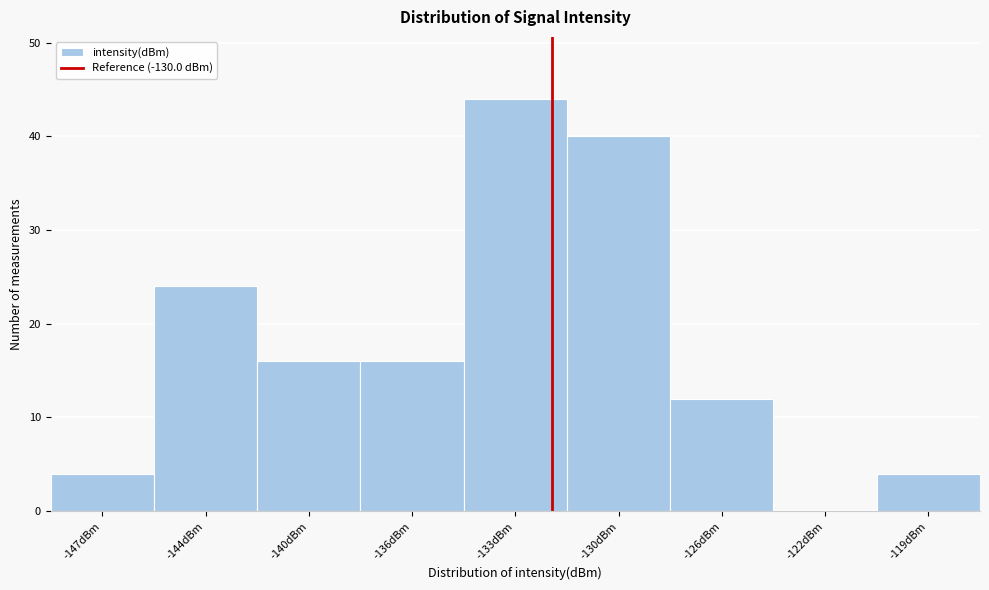

Reading left to right, transcribe all the data shown in this chart.

-147dBm=4	-144dBm=24	-140dBm=16	-136dBm=16	-133dBm=44	-130dBm=40	-126dBm=12	-122dBm=0	-119dBm=4